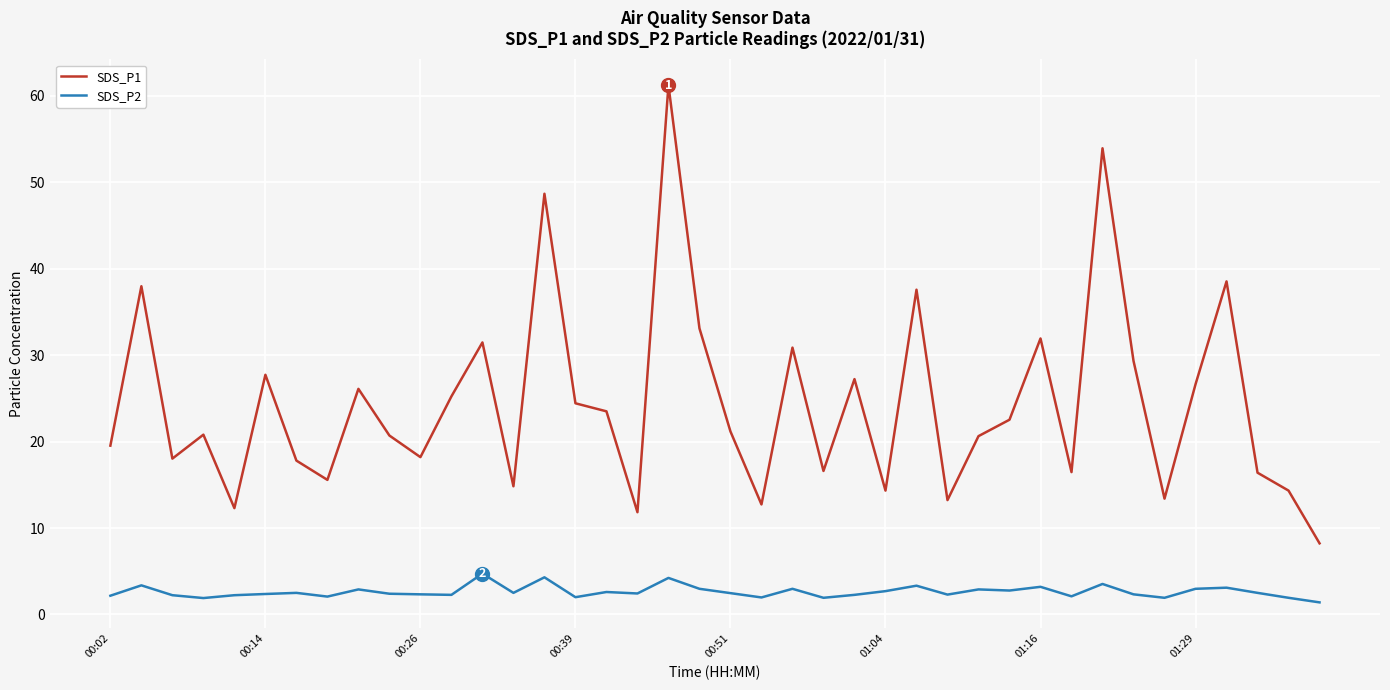

Which series has the widest spread of values?

SDS_P1